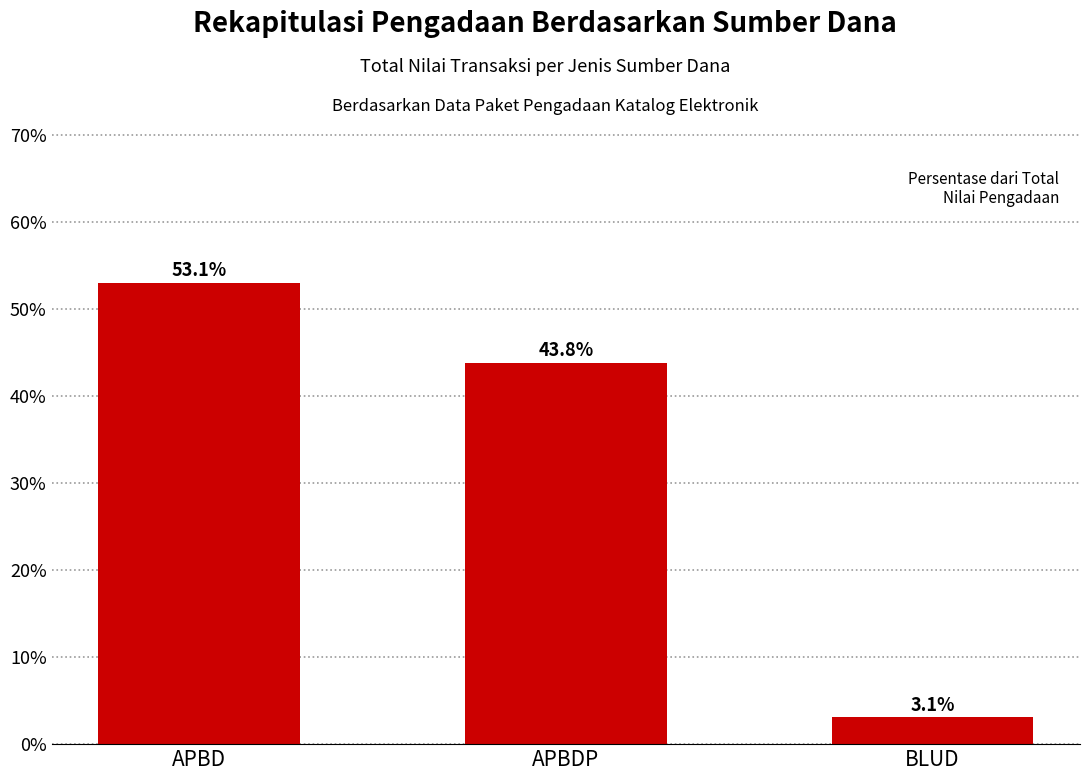

How many series are shown in this chart?

1